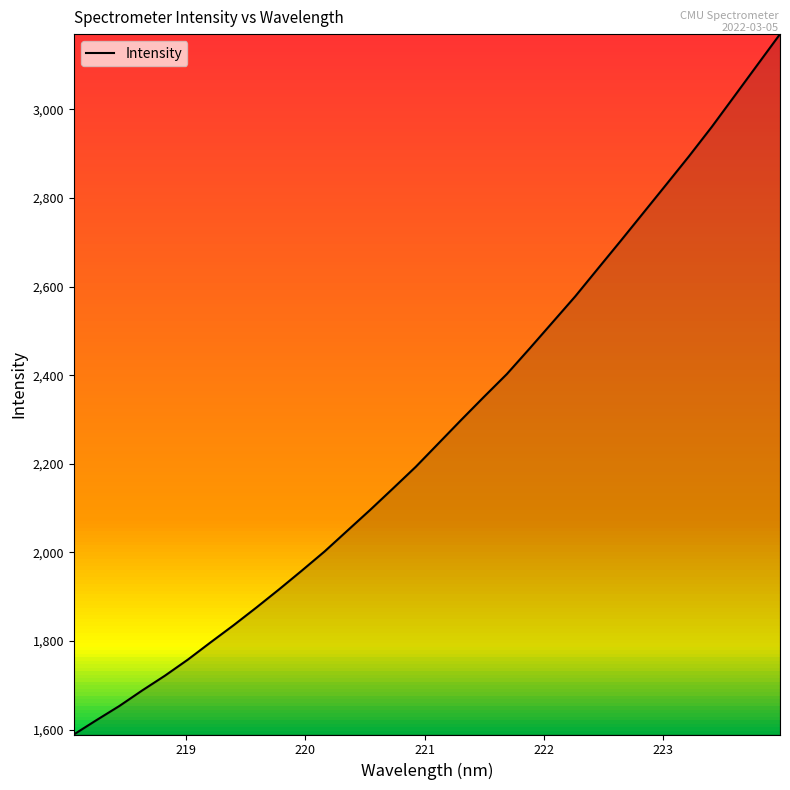

What is the smallest value displayed?

1589.1